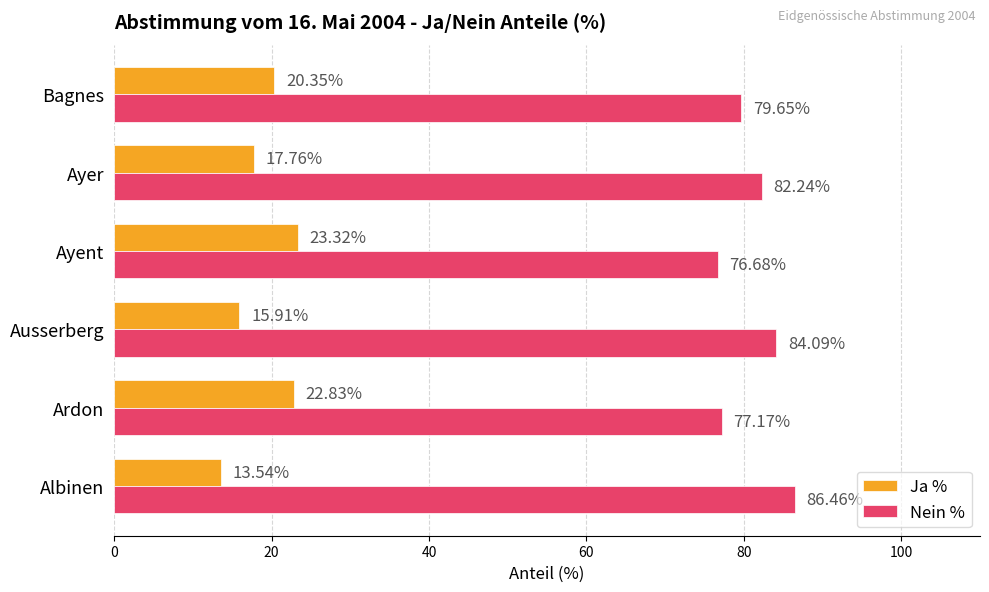

What is the difference between the highest and lowest values at Ardon?

54.3